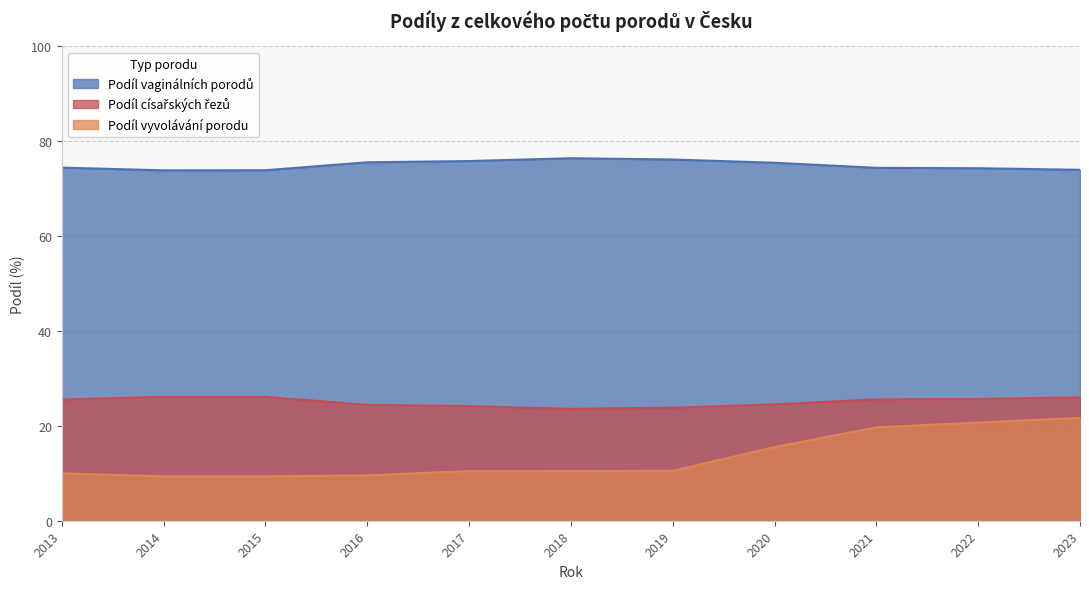

What is the value of the Podíl vyvolávání porodu point at the 8th from the left?

15.5